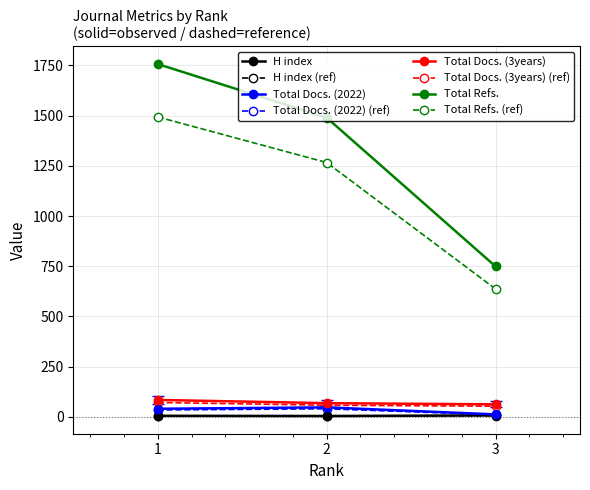

How many categories are shown in the chart?

3